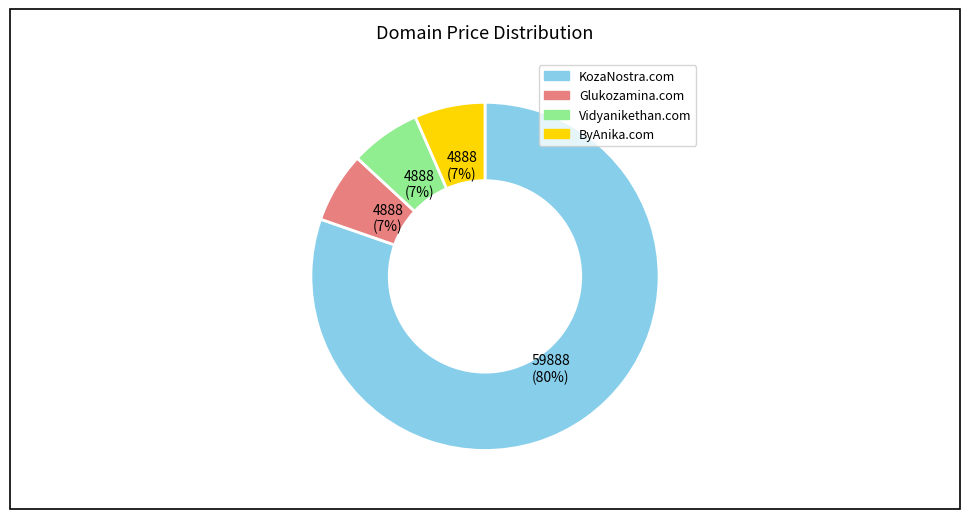

Which category has the biggest portion of the pie?

KozaNostra.com